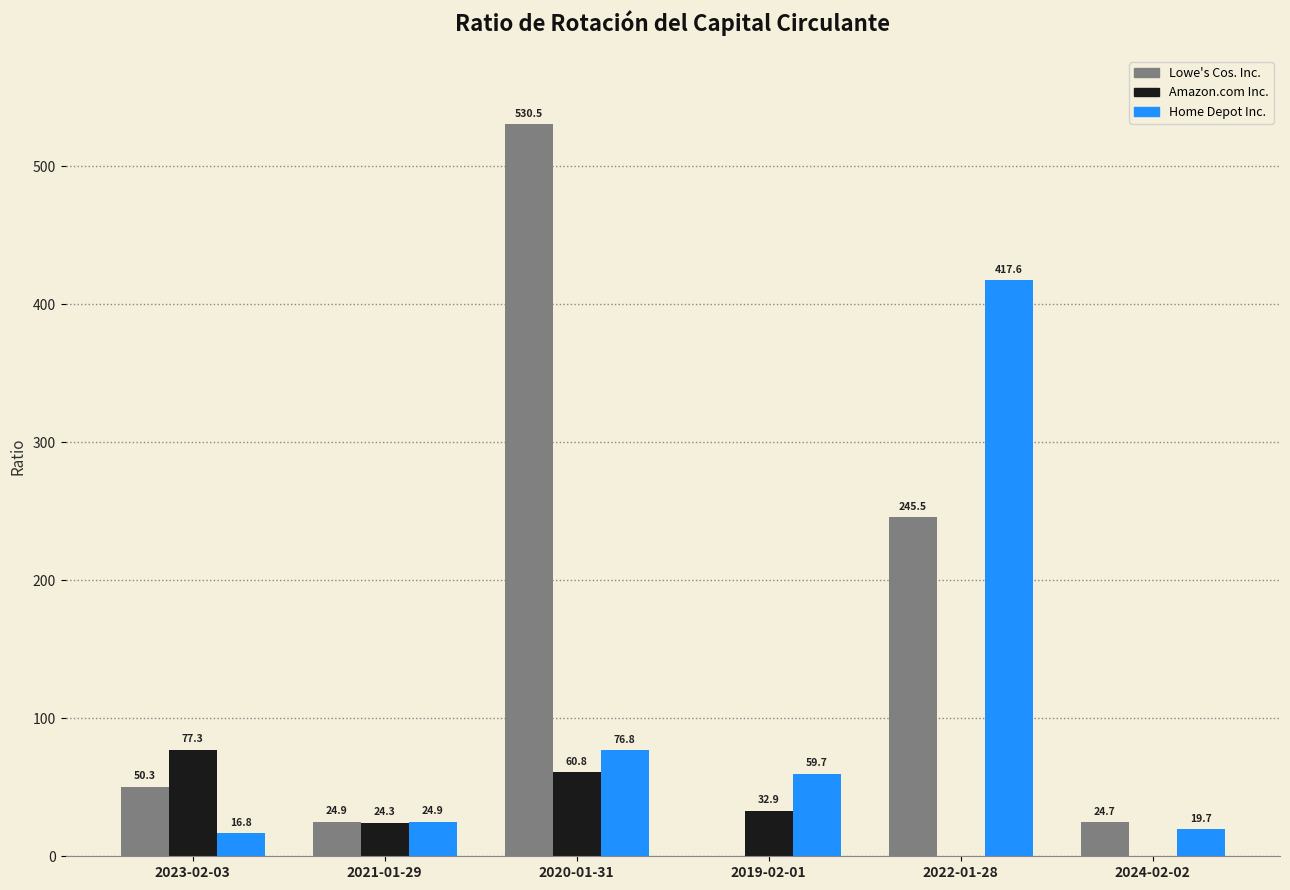

Reading left to right, list all the values displayed in this chart.

Lowe's Cos. Inc.: 2023-02-03=50.3	2021-01-29=24.9	2020-01-31=530.5	2019-02-01=0.0	2022-01-28=245.5	2024-02-02=24.7
Amazon.com Inc.: 2023-02-03=77.3	2021-01-29=24.3	2020-01-31=60.8	2019-02-01=32.9	2022-01-28=0.0	2024-02-02=0.0
Home Depot Inc.: 2023-02-03=16.8	2021-01-29=24.9	2020-01-31=76.8	2019-02-01=59.7	2022-01-28=417.6	2024-02-02=19.7